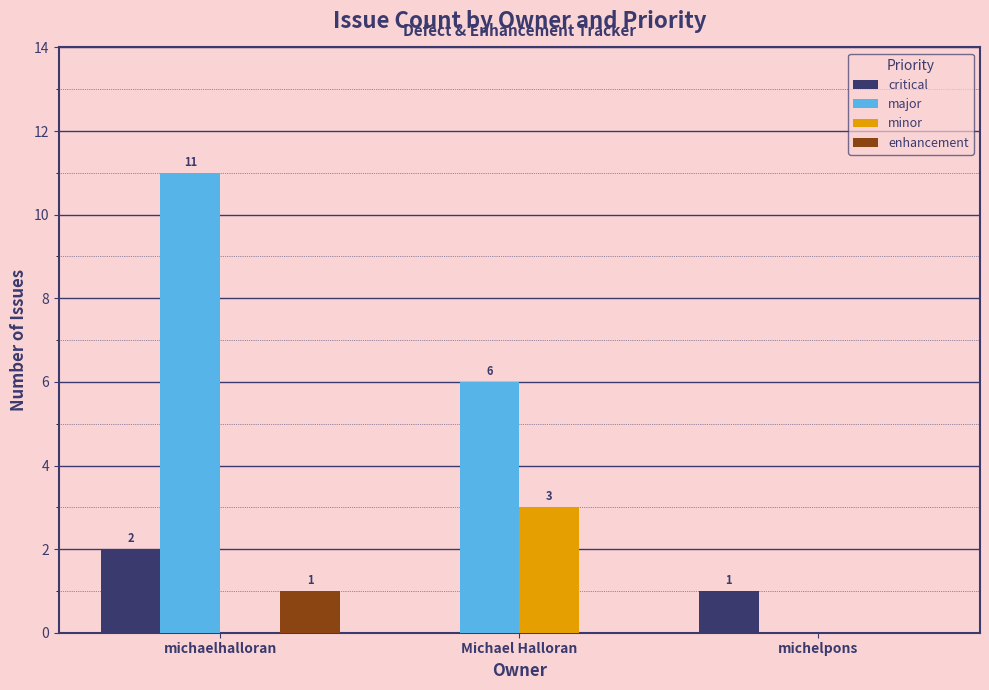

What is the maximum value shown in the chart?

11